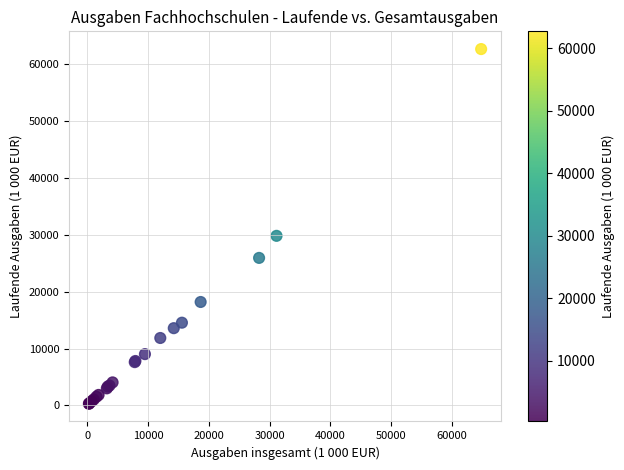

What Y value in the scatter plot is closest to 31493?

29830.8